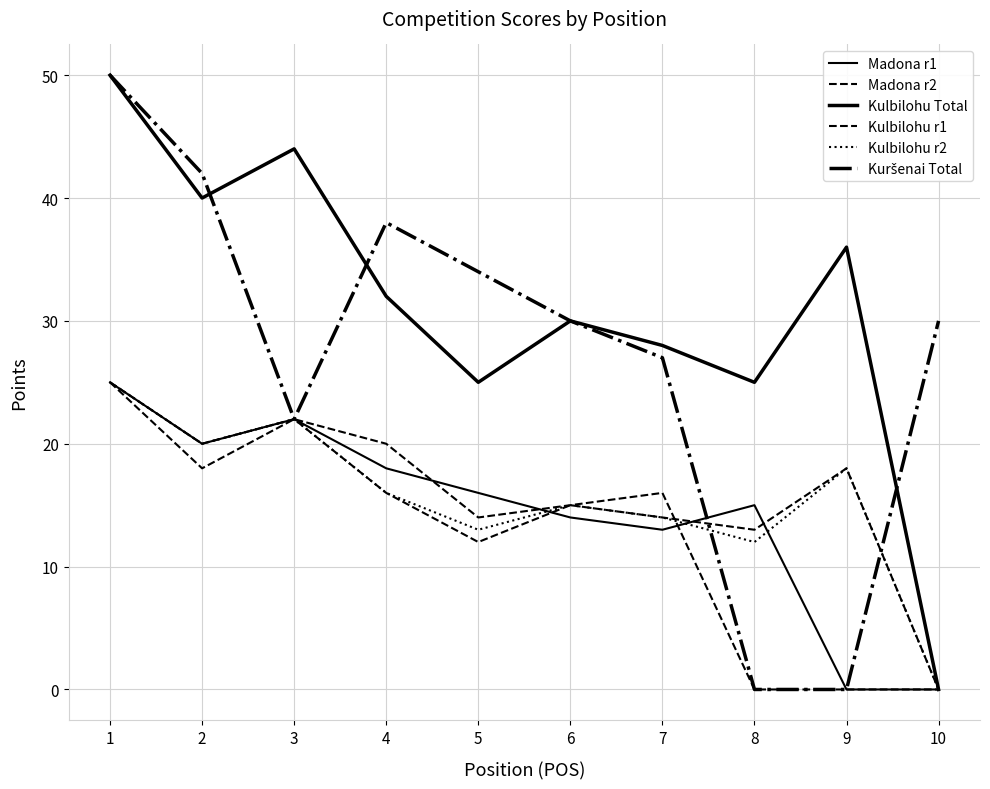

True or false: Kuršenai Total has a value of 0 at 9.

True